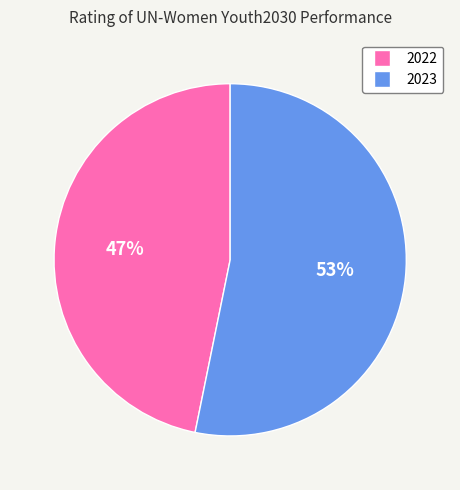

To the nearest percent, what is the difference between the largest and smallest slice percentages?

6%